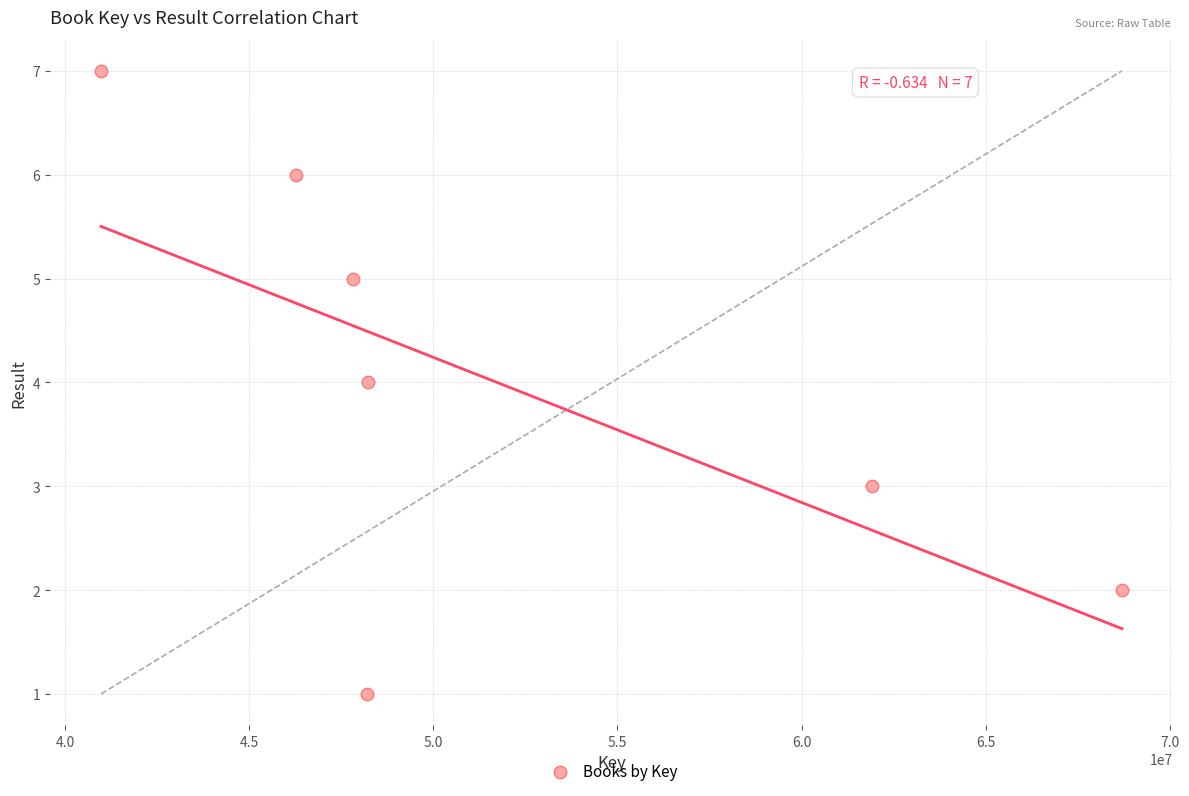

What is the average X value?

51730760